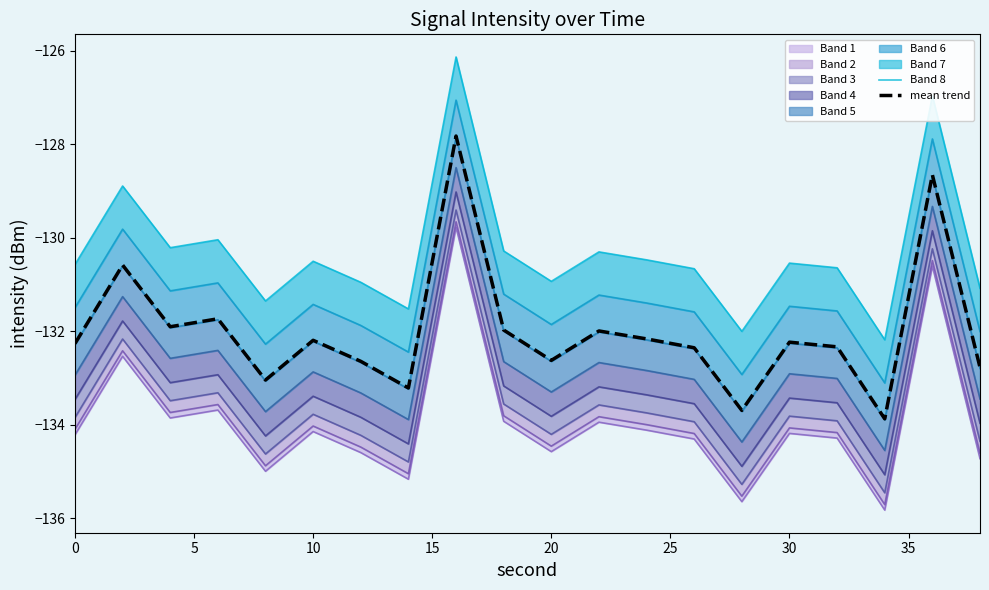

Which series has the largest total across all categories?

Band 8